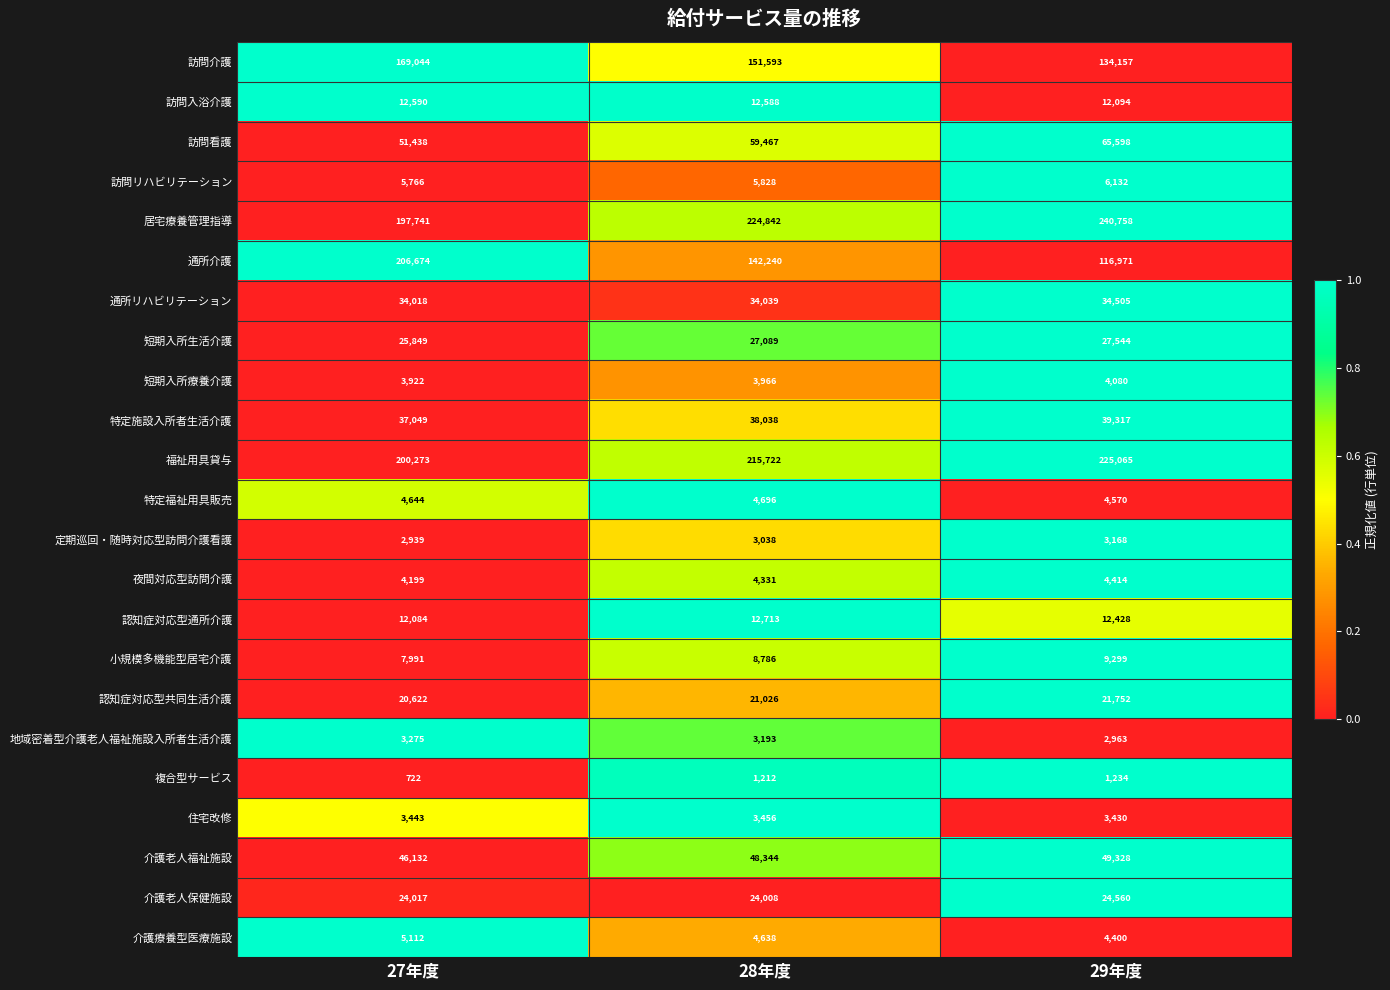

What is the sum of all 介護療養型医療施設 values?

14150